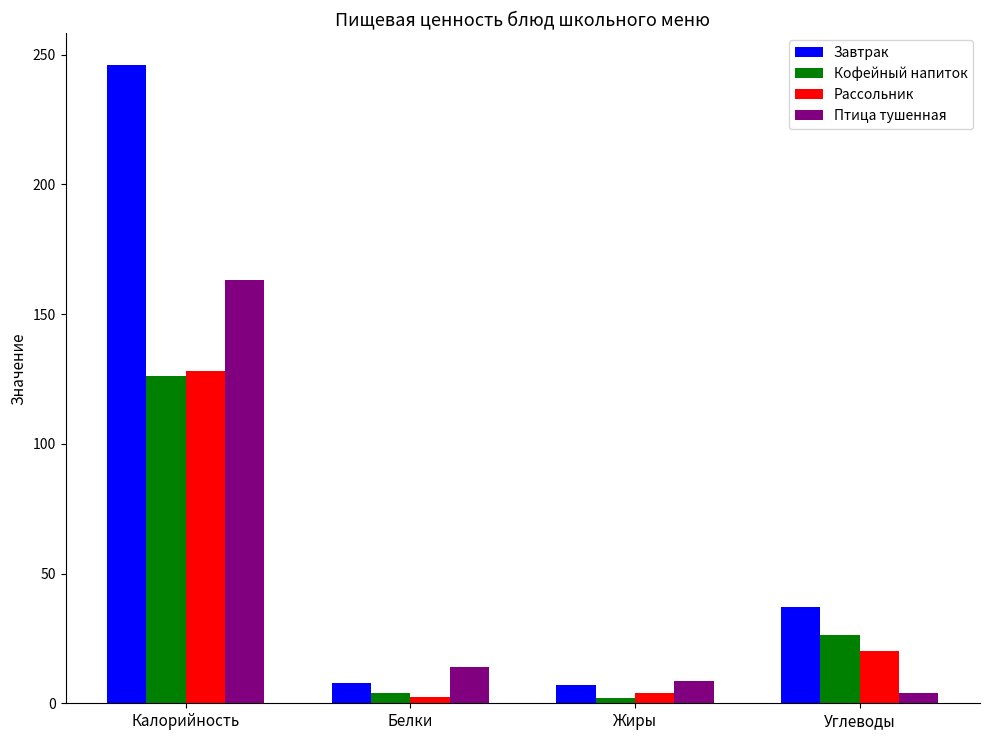

List the series in order of their peak value, lowest first.

Кофейный напиток, Рассольник, Птица тушенная, Завтрак